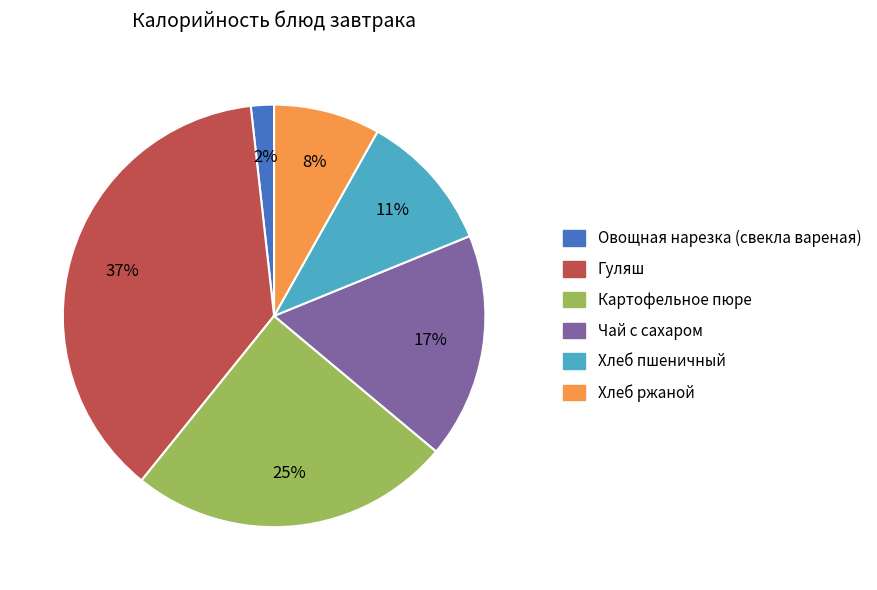

Is there a majority slice in this chart?

No